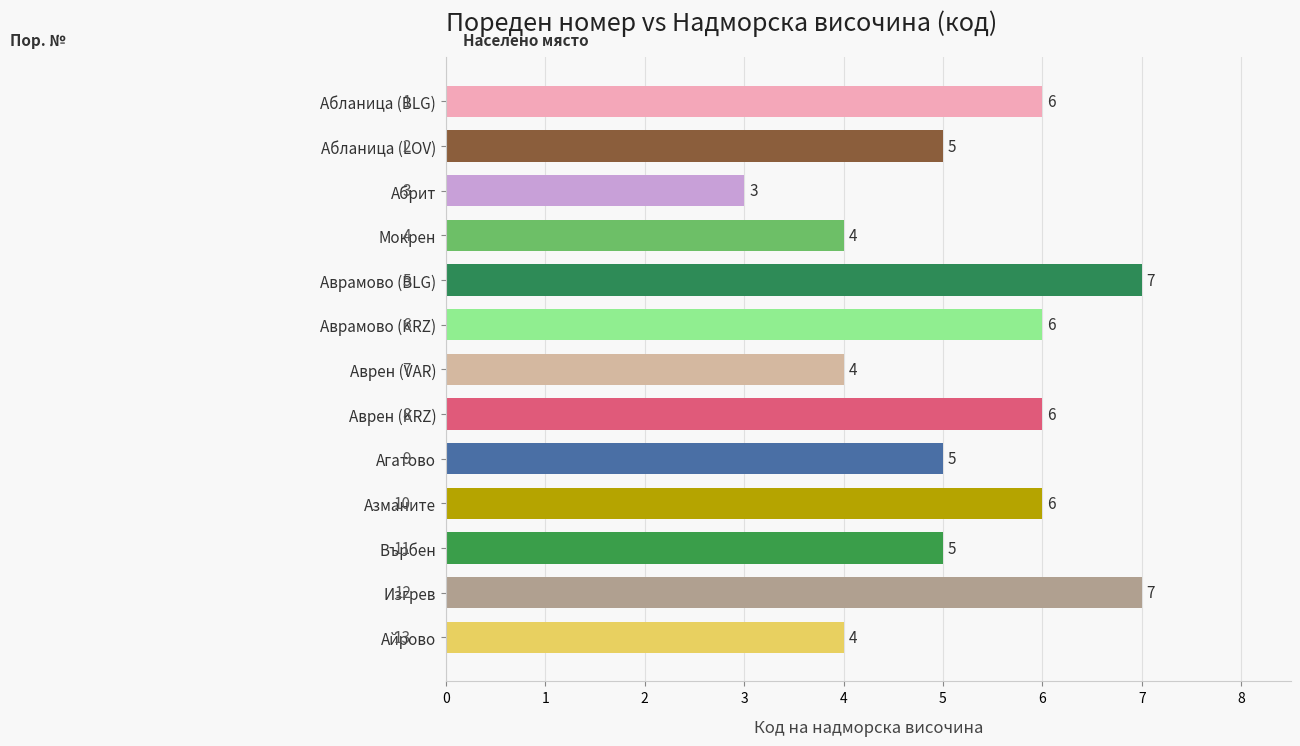

Reading top to bottom, what are all the values shown in this chart?

6	5	3	4	7	6	4	6	5	6	5	7	4